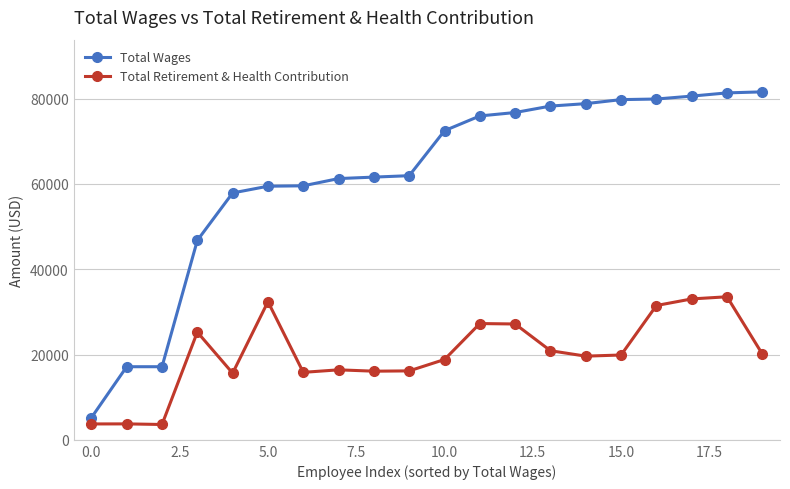

Which series has the largest total across all categories?

Total Wages